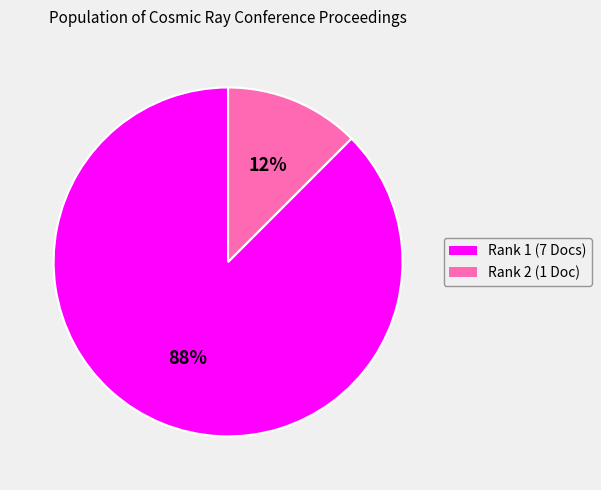

Is there a majority slice in this chart?

Yes